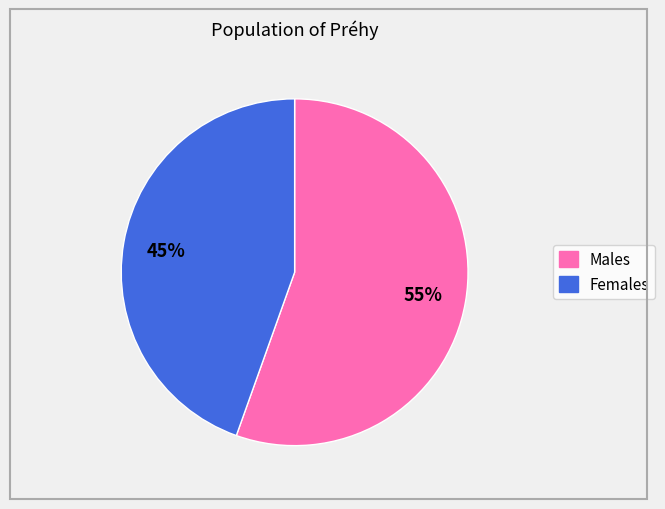

Does any single category account for the majority?

Yes